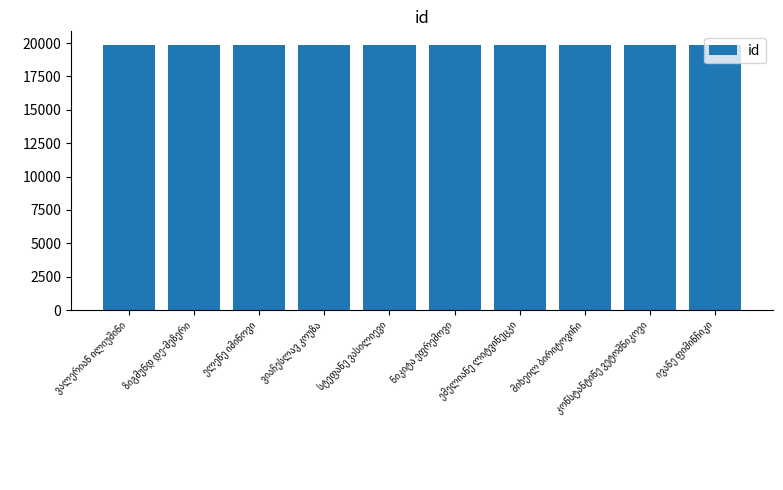

What is the average value?

19860